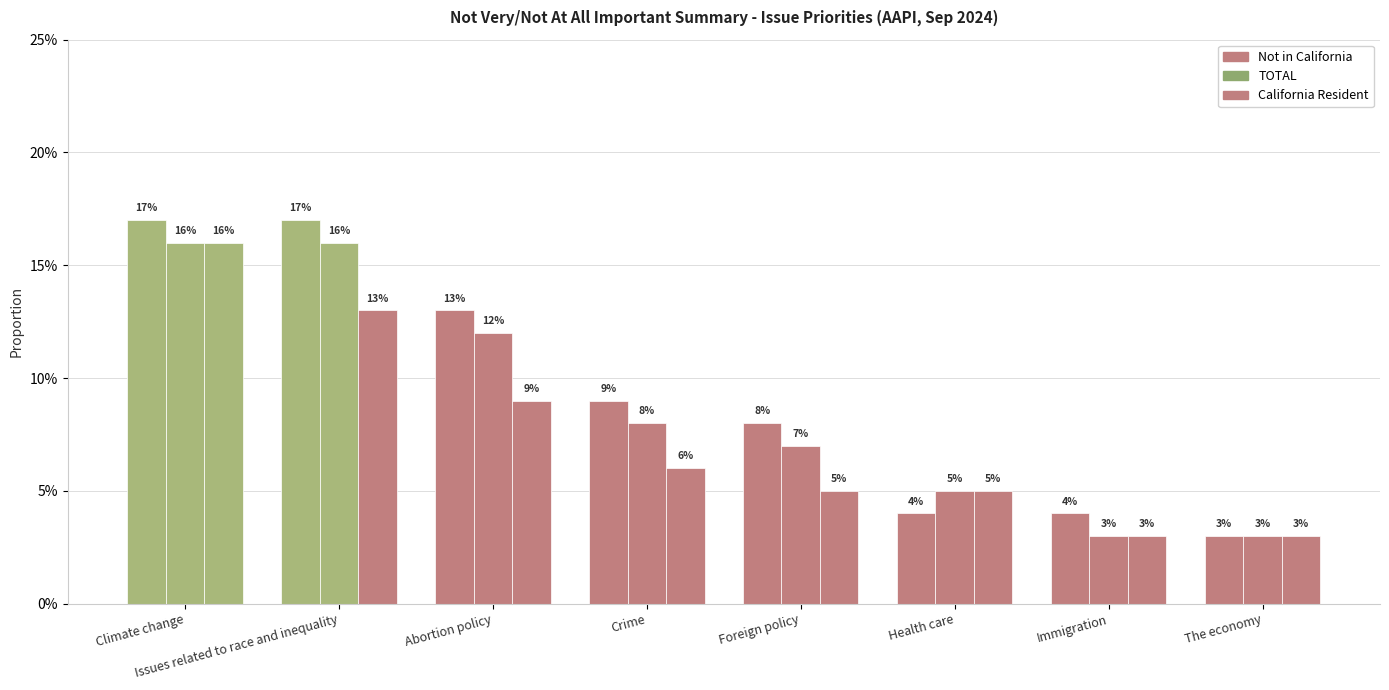

Count the number of categories in the chart.

8